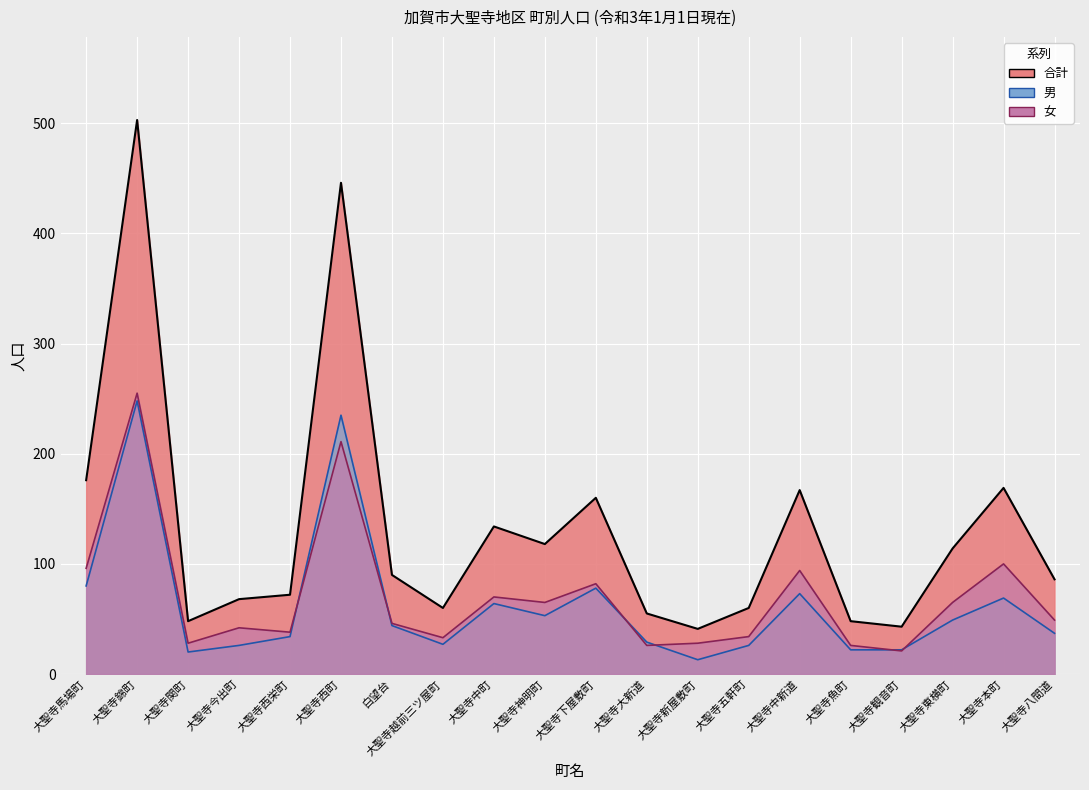

Is the value of 合計 at 大聖寺西町 greater than the value of 男 at 大聖寺西栄町?

Yes